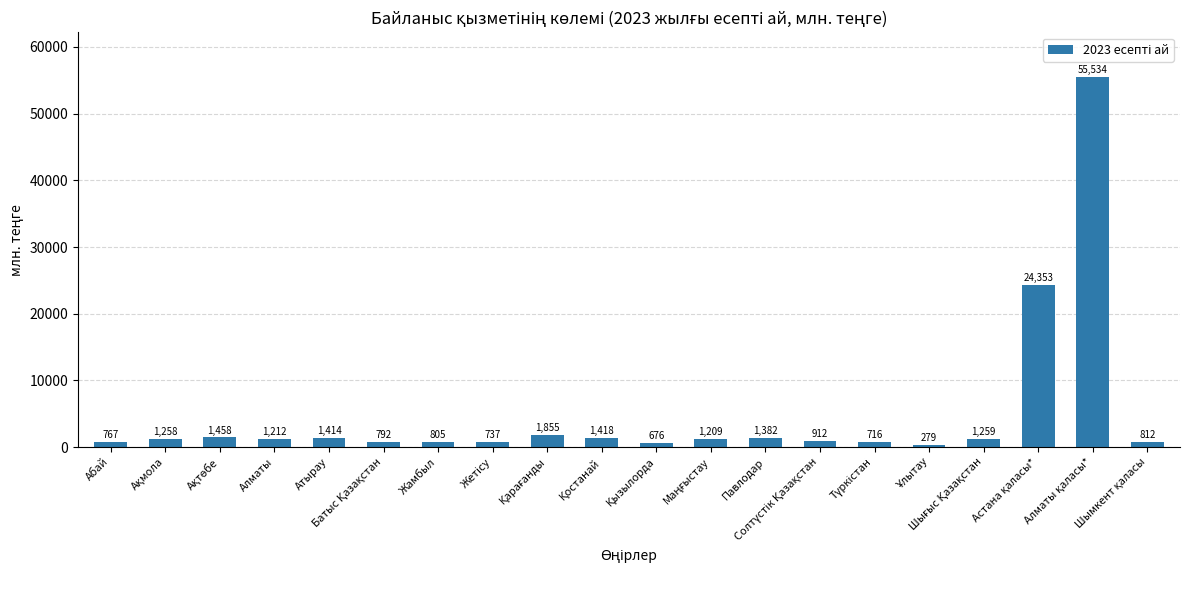

What is the value of the 5th bar from the left?

1414.2